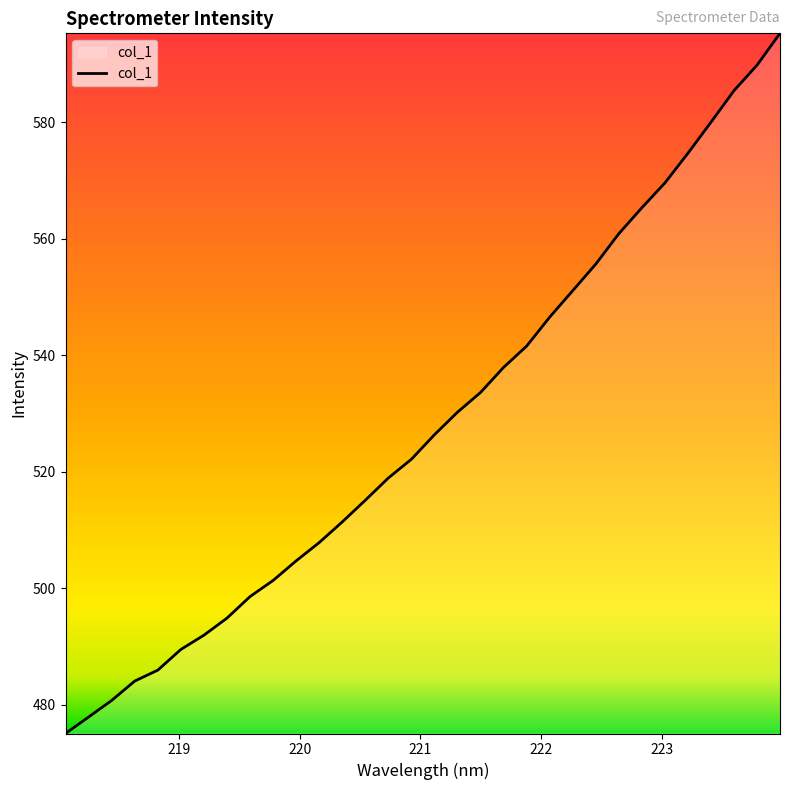

Does the chart display data point markers on the line(s)?

No